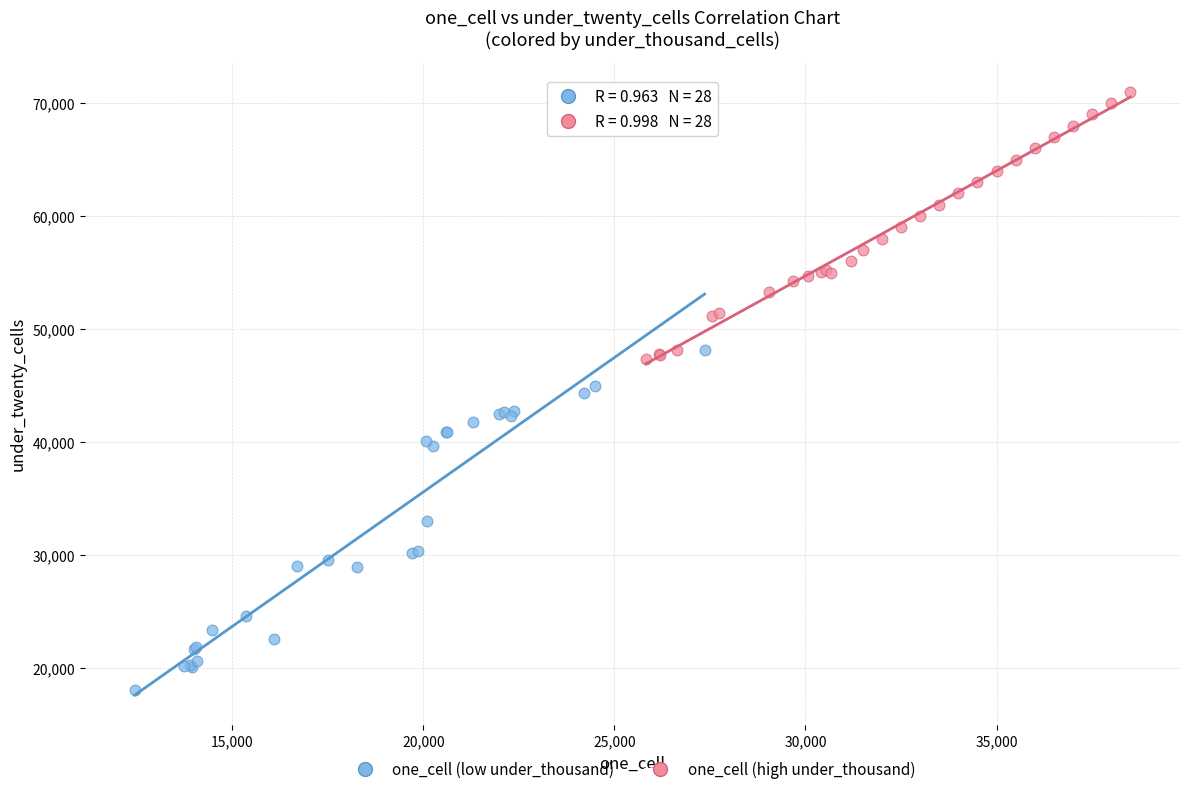

Which series contains the highest Y value?

one_cell (high under_thousand)